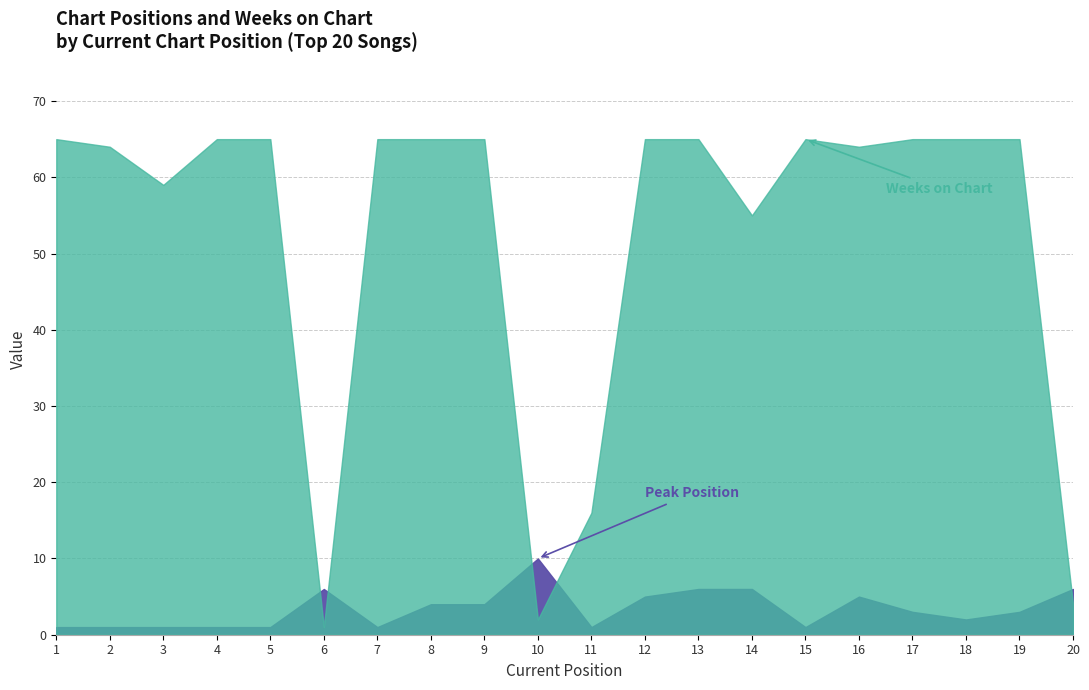

What are all the series names shown in the legend?

Peak Position, Weeks on Chart